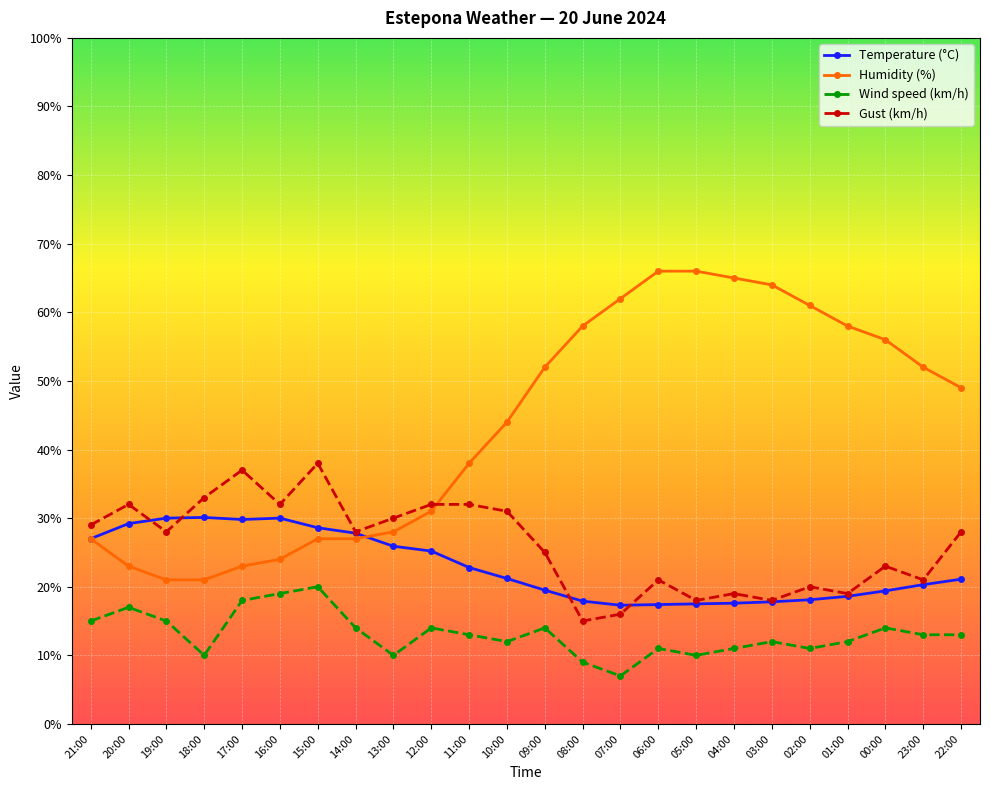

The value of Wind speed (km/h) at 12:00 is 20.5. True or false?

False